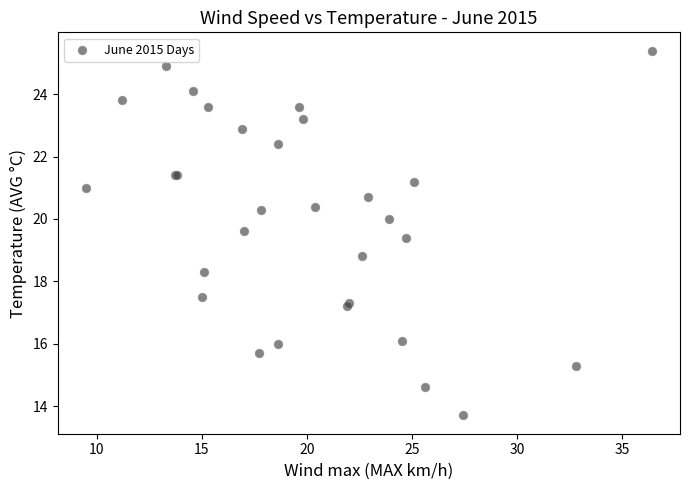

What Y value in the scatter plot is closest to 19?

18.8